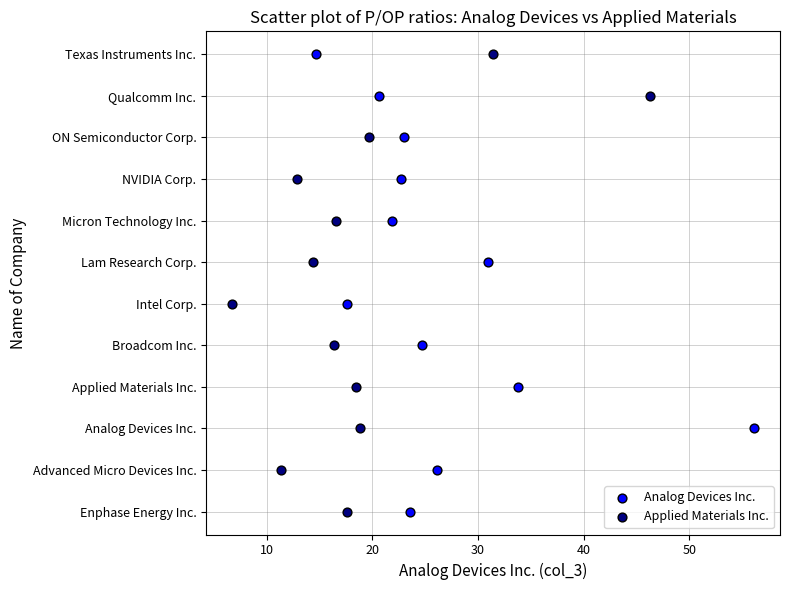

What are all the series names shown in the legend?

Analog Devices Inc., Applied Materials Inc.